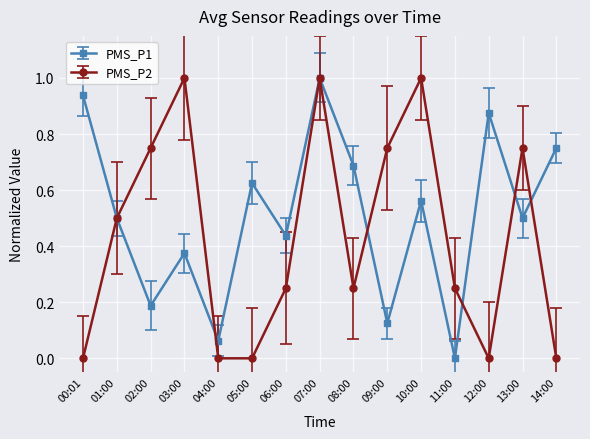

What are all the series names shown in the legend?

PMS_P1, PMS_P2